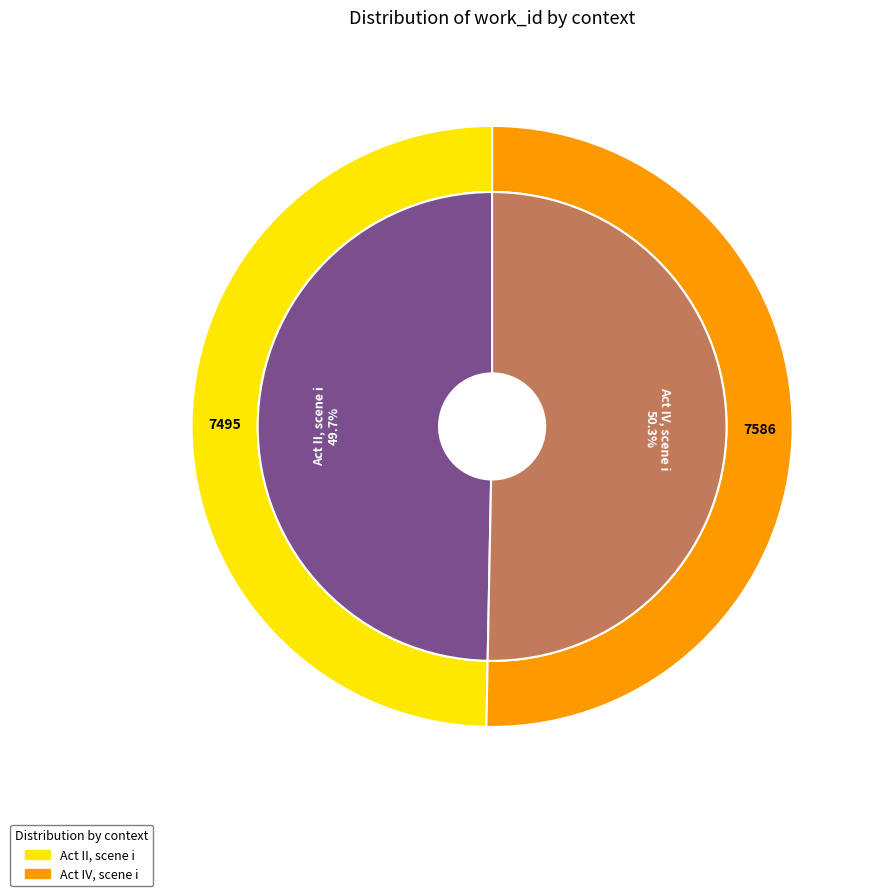

Does Act IV, scene i represent more than half of the total?

Yes